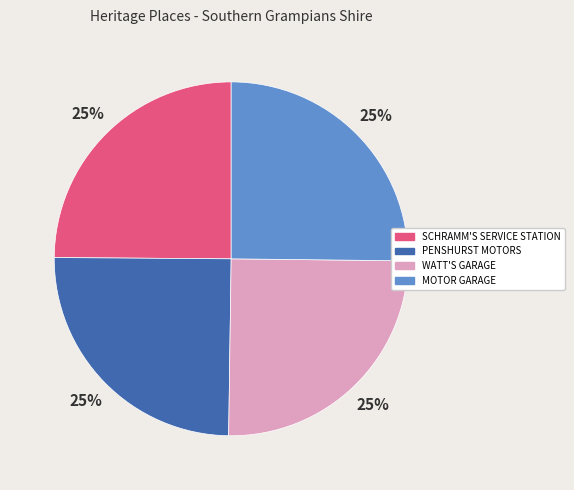

The MOTOR GARAGE slice represents 18% of the pie. True or false?

False